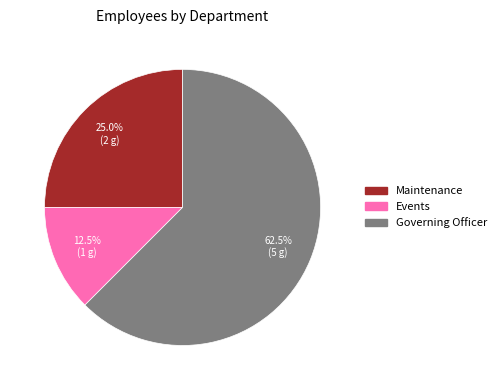

Between Maintenance and Governing Officer, which is larger?

Governing Officer